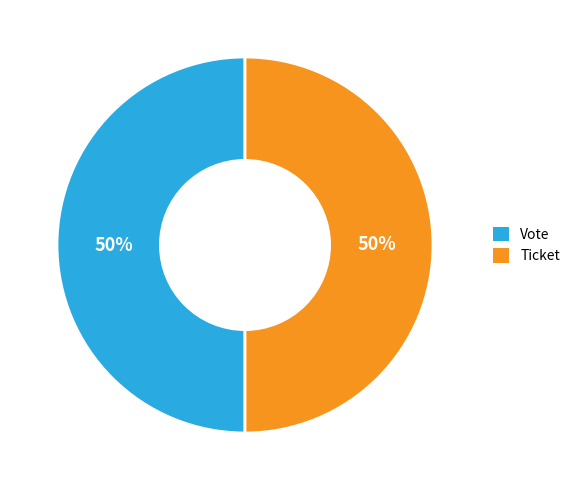

Count the number of slices in the pie.

2